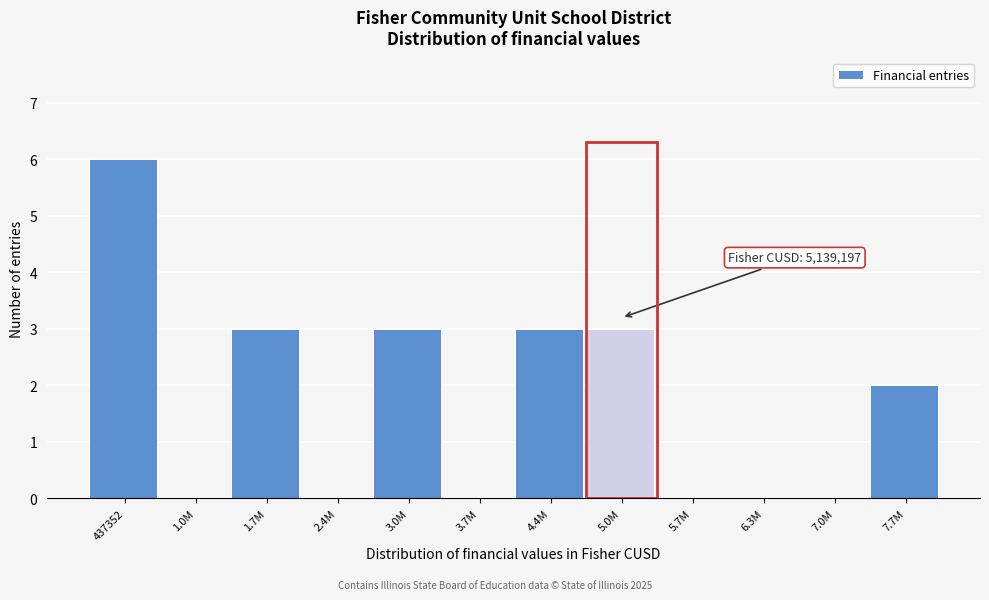

Reading right to left, extract all data points from this chart.

7.7M=2	7.0M=0	6.3M=0	5.7M=0	5.0M=3	4.4M=3	3.7M=0	3.0M=3	2.4M=0	1.7M=3	1.0M=0	437352=6